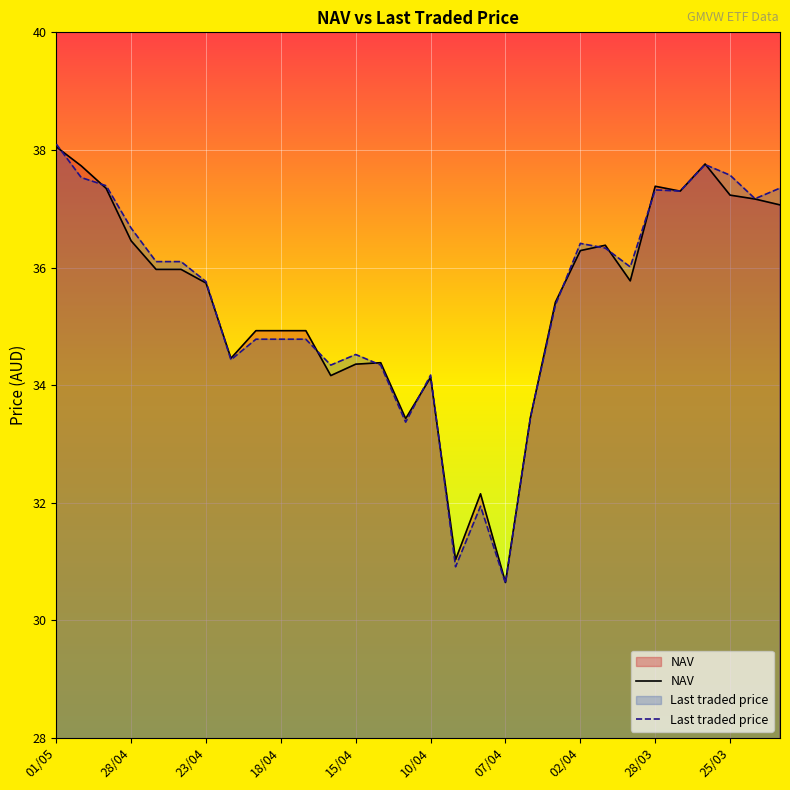

What is the average value of the NAV series?

35.4